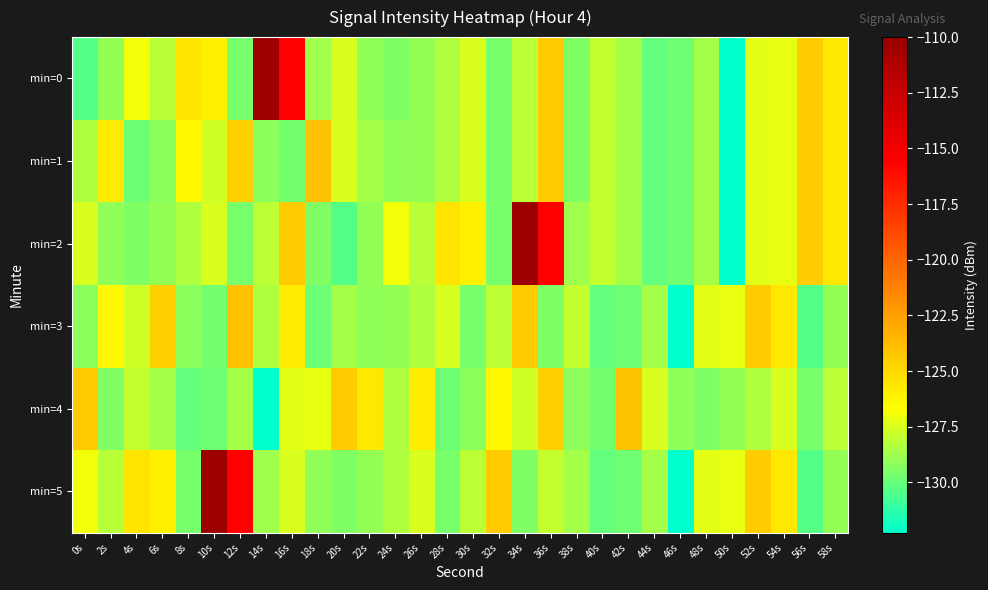

Which category has the lowest value across all series?

50s